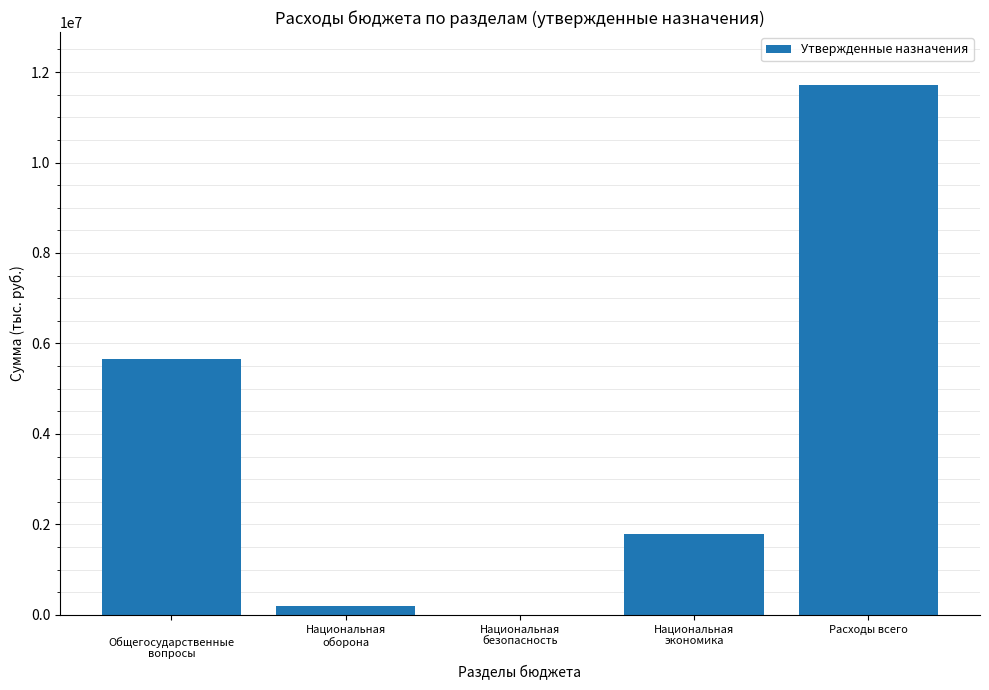

True or false: the data shows 2630926 at Национальная
экономика.

False